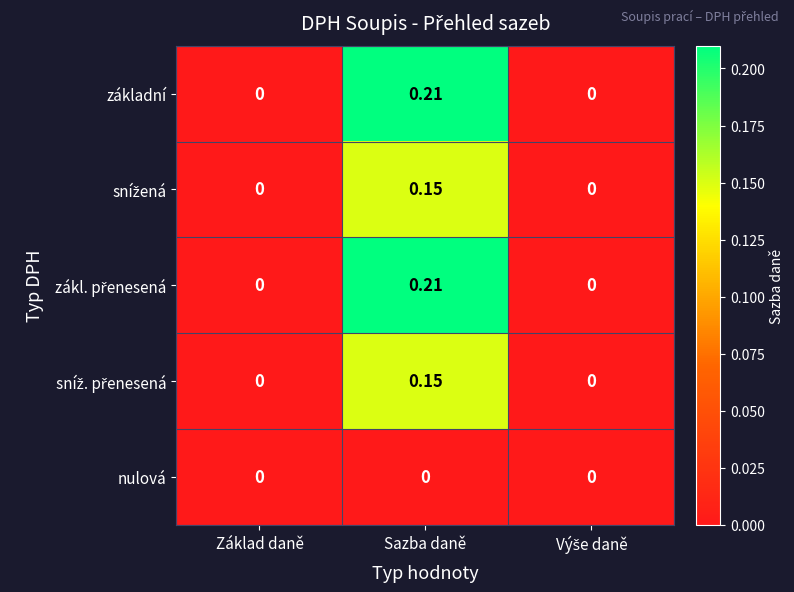

Which category has the highest value across all series?

Sazba daně